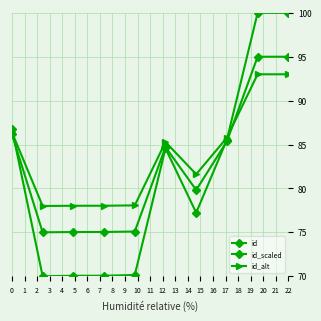

Where is the first local minimum for id?

1